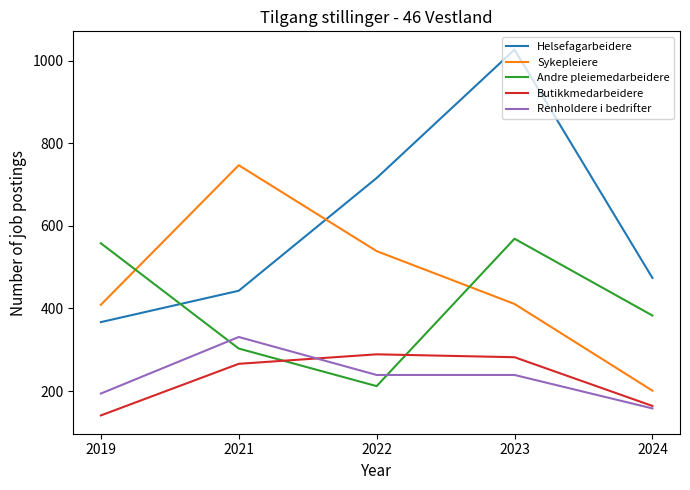

True or false: Renholdere i bedrifter and Helsefagarbeidere intersect in this chart.

False